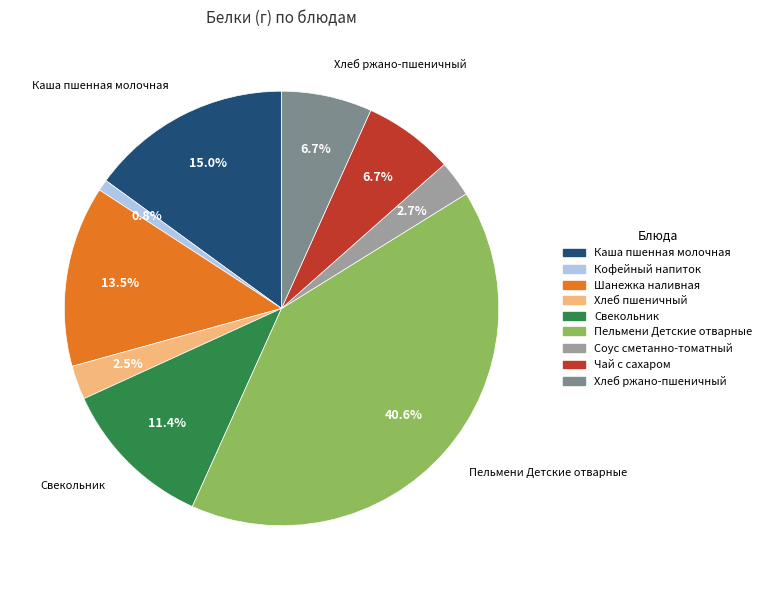

To the nearest percent, what is the difference between the largest and smallest slice percentages?

40%